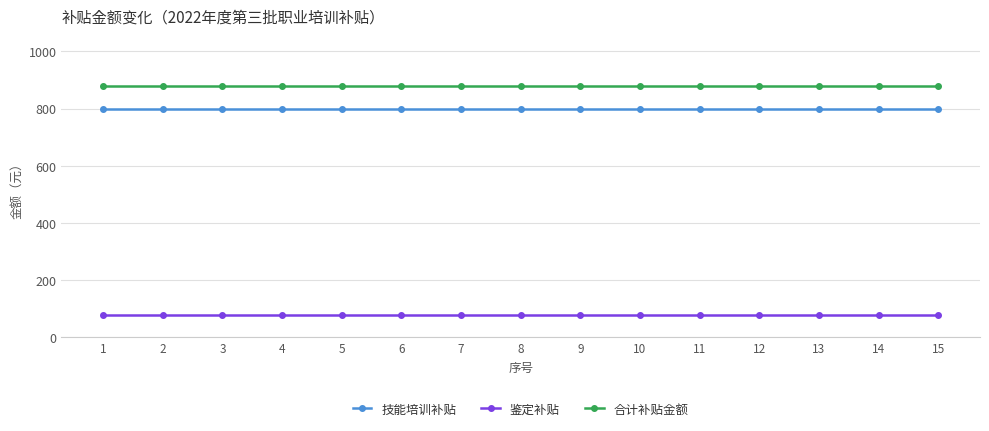

Which series has the largest total across all categories?

合计补贴金额